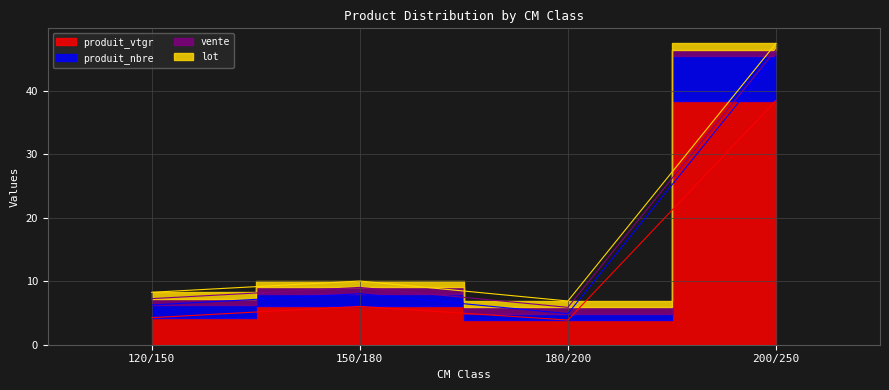

Which series has the widest spread of values?

produit_nbre